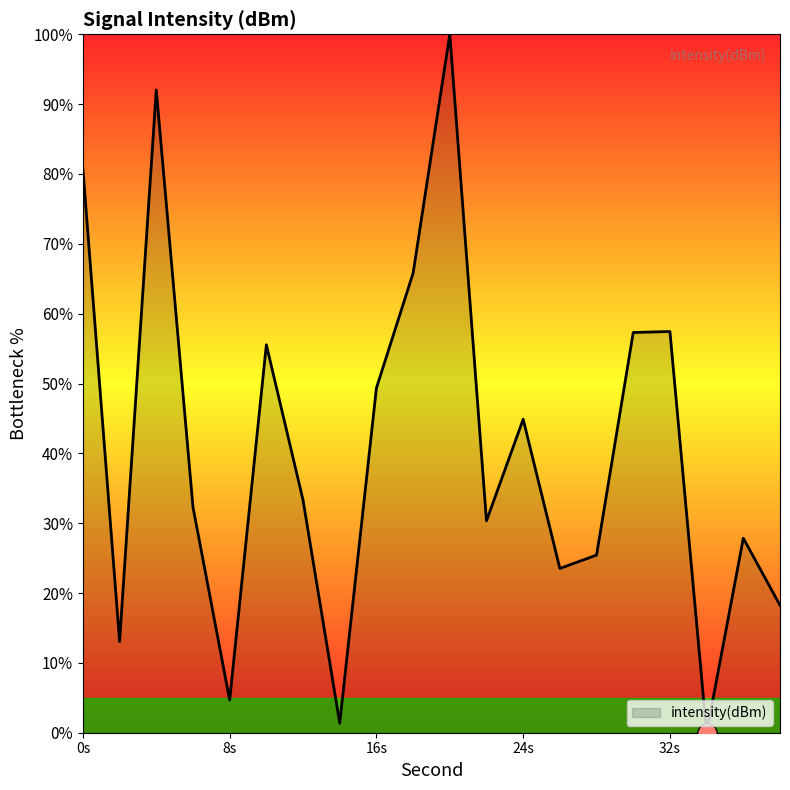

What is the maximum value shown in the chart?

100.0